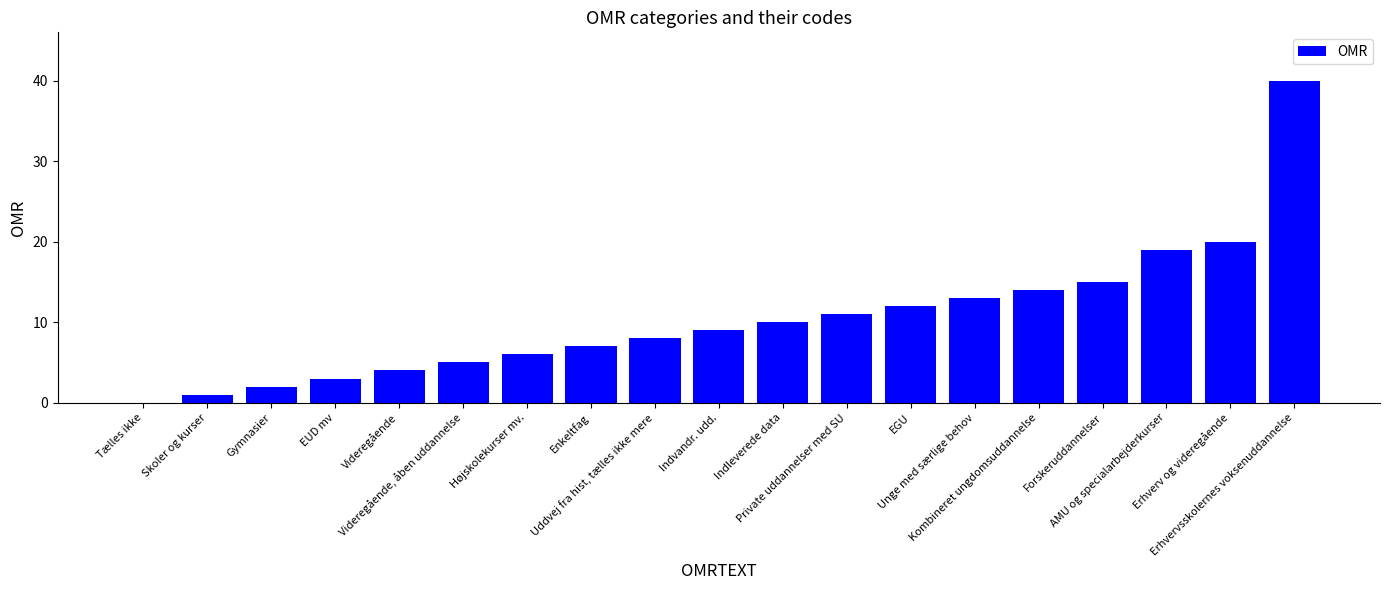

What is the sum of all values?

199